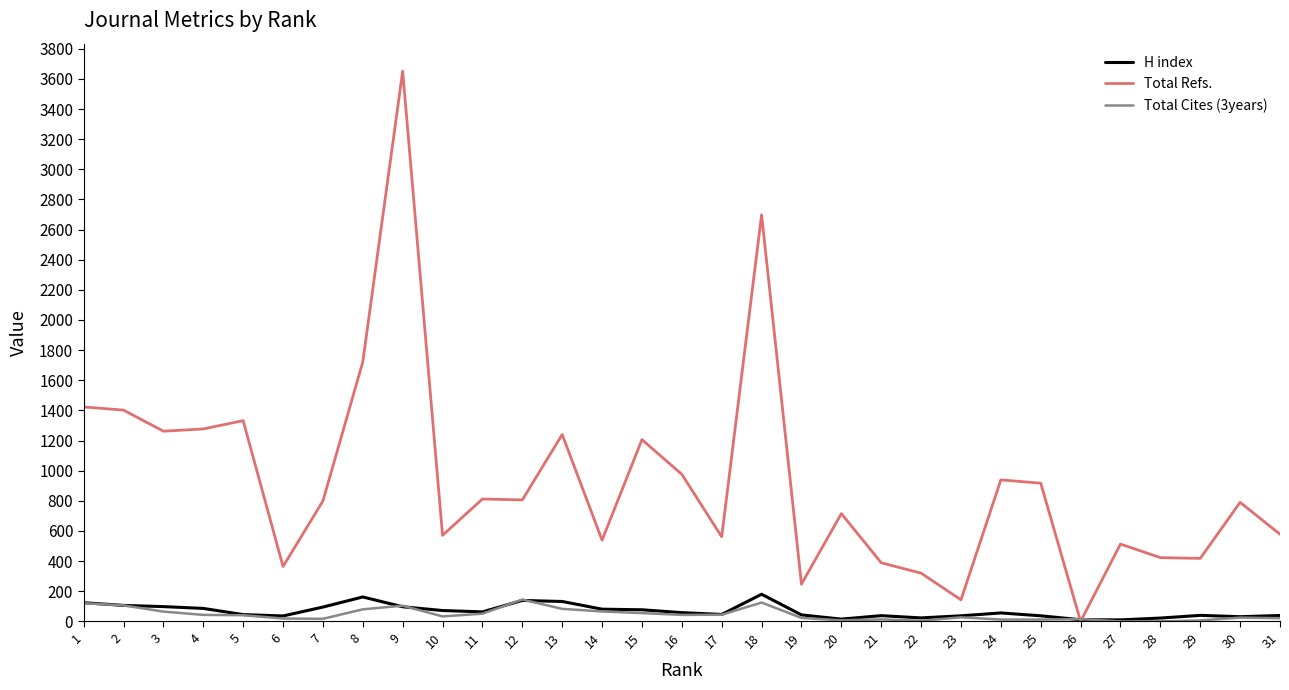

Which series has the largest range (max minus min)?

Total Refs.